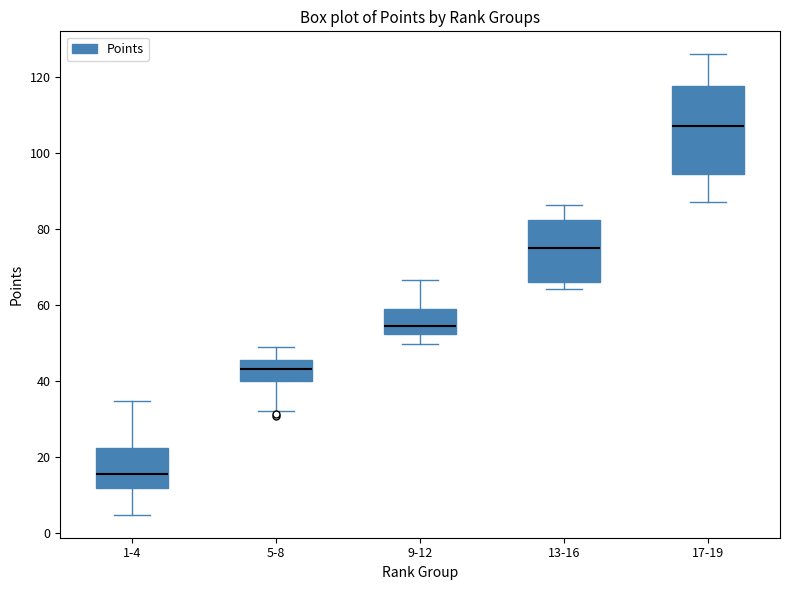

Reading left to right, transcribe this box plot: for each box, give where its median line is, the range the box spans, and where its two whiskers end, as read against the y-axis. The values are not printed on the chart, so give them approximately, as read against the axis.

1-4: median 16, box 12 to 22, whiskers 4 to 34
5-8: median 44, box 40 to 46, whiskers 32 to 48
9-12: median 54, box 52 to 58, whiskers 50 to 66
13-16: median 74, box 66 to 82, whiskers 64 to 86
17-19: median 108, box 94 to 118, whiskers 88 to 126